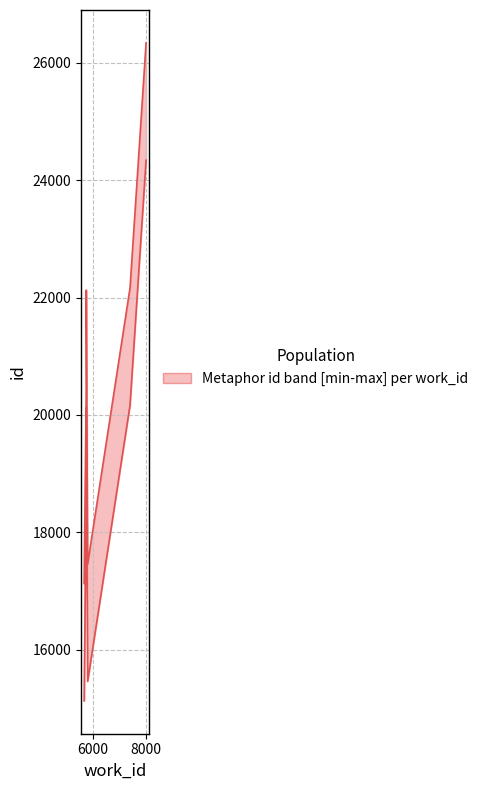

What is the value of the id_upper point at the 1st from the left?

17128